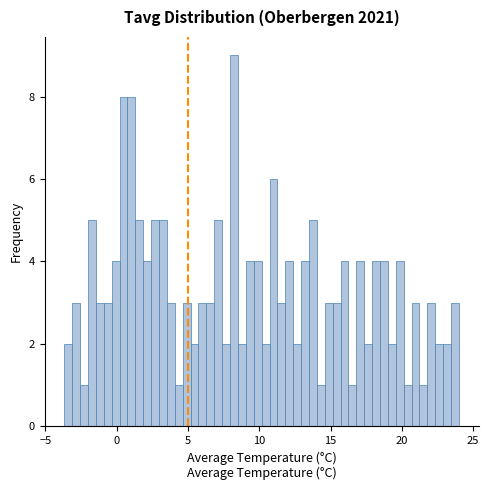

Around what value on the x-axis is the tallest bar? Give the approximate position of its centre, as read against the axis.

8.0